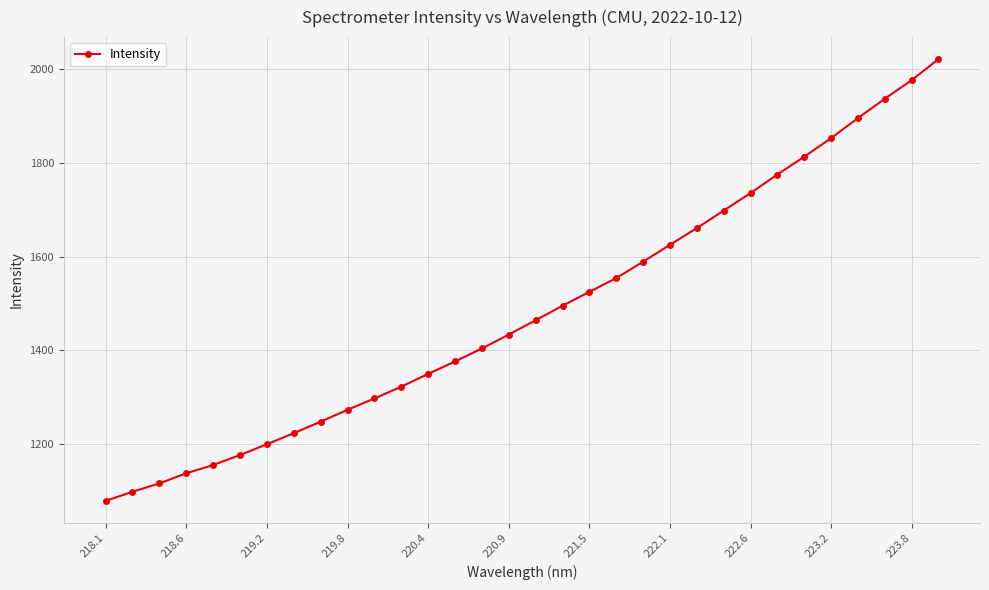

What is the value of the 8th point from the left?

1223.1